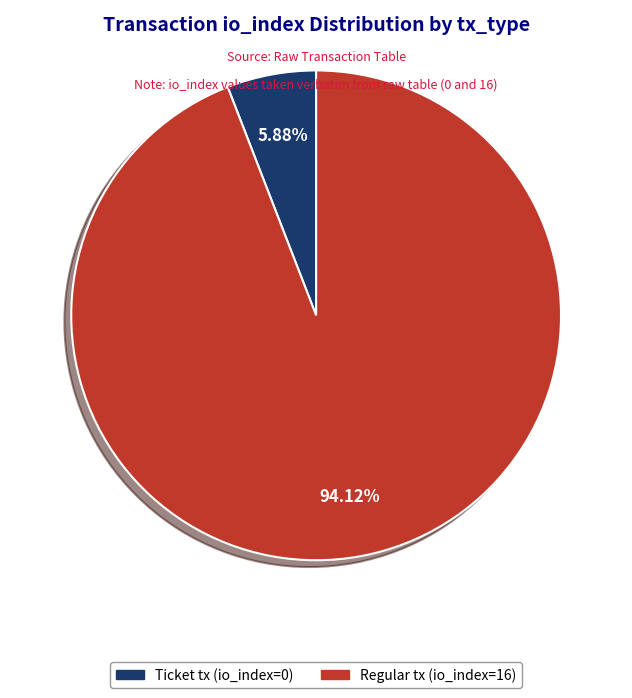

Does any single category account for the majority?

Yes